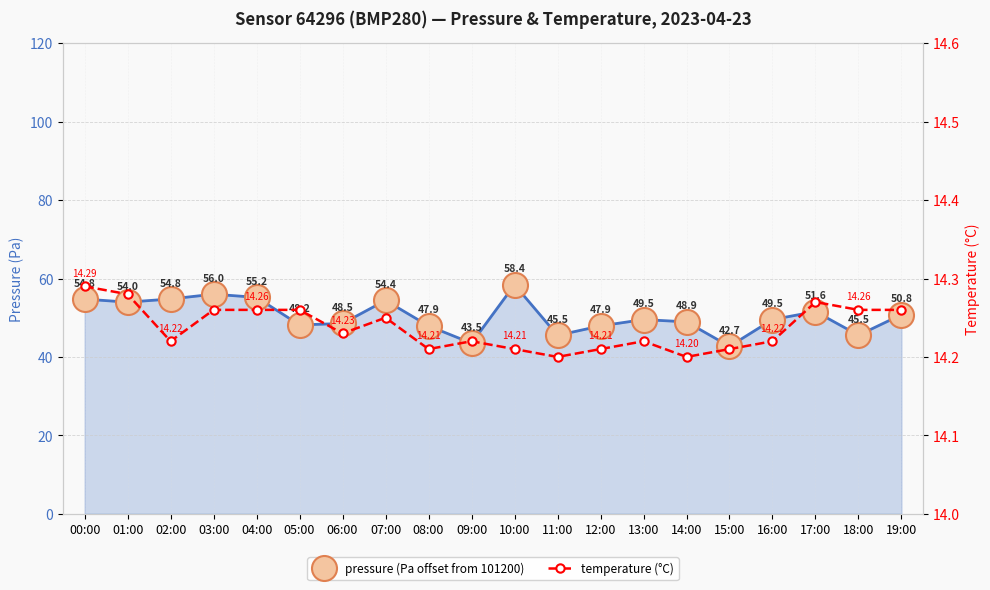

How many values in the pressure (Pa offset from 101200) series exceed 49?

11